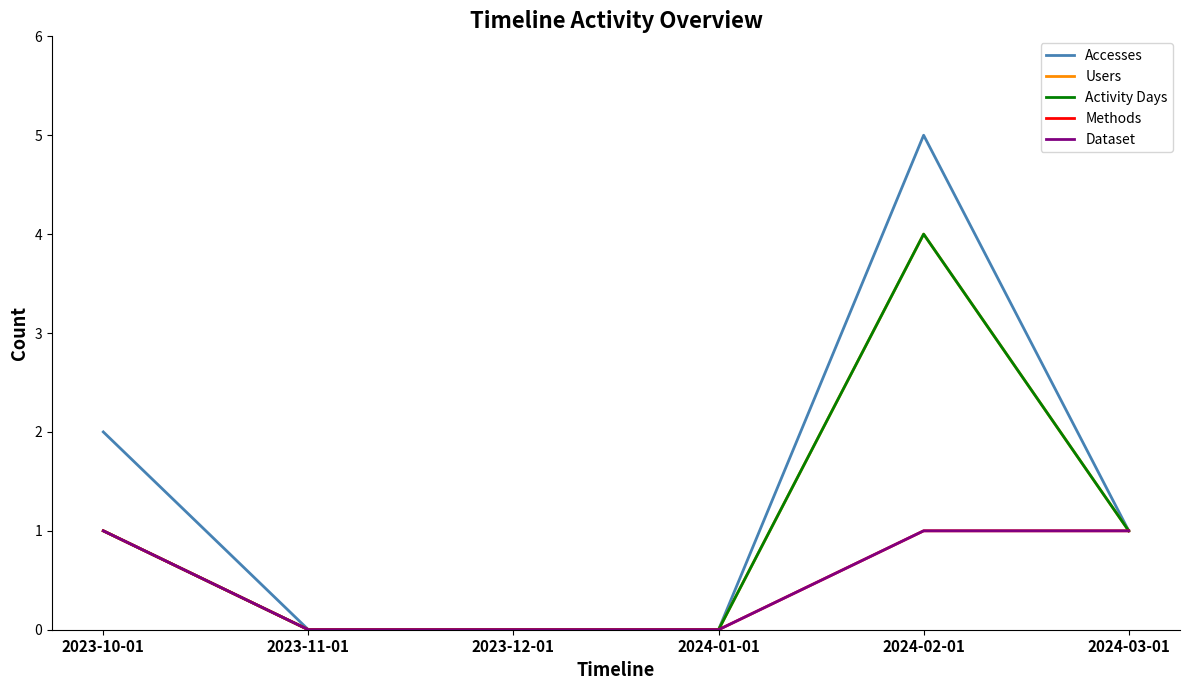

Is this an area chart (filled region under the line)?

No